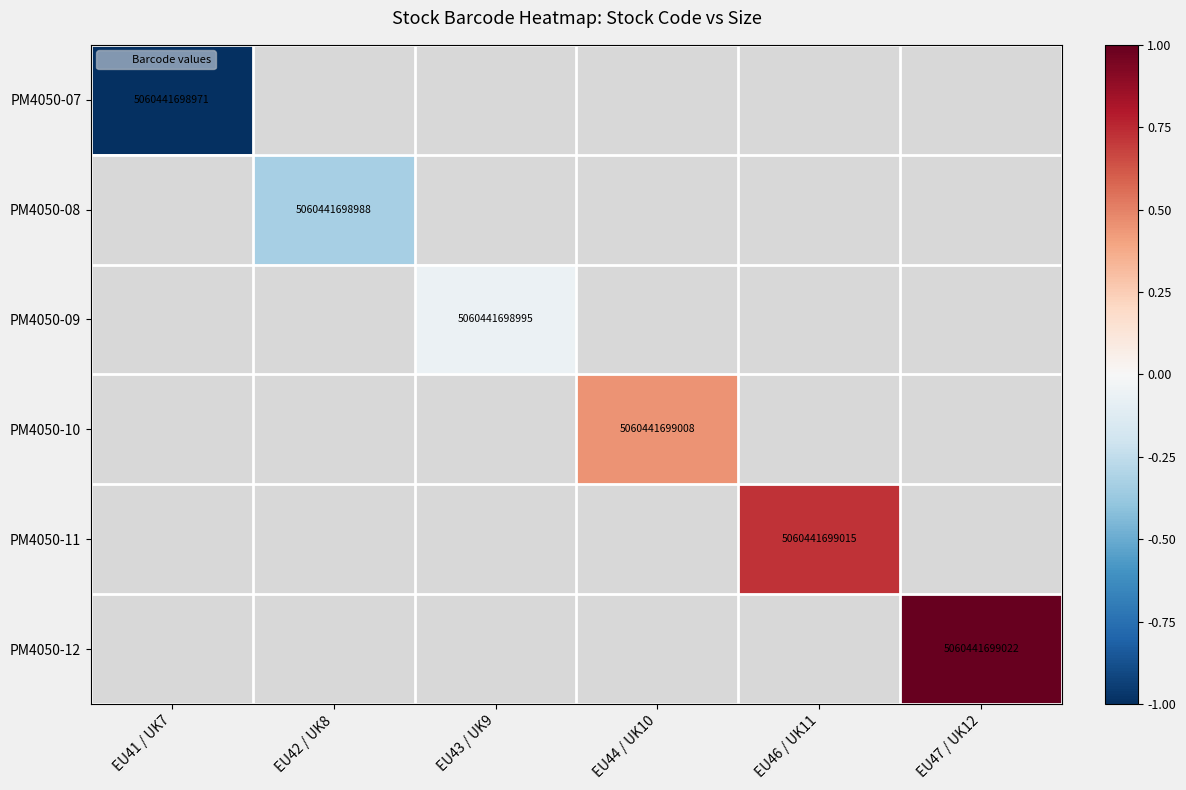

Where is PM4050-07 nearest to the value -1?

EU41 / UK7